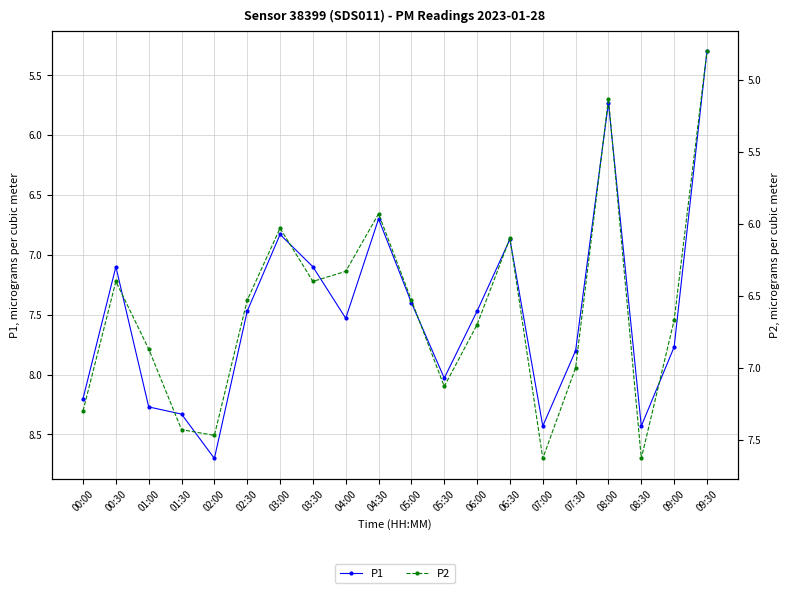

What is the greatest value displayed?

8.7